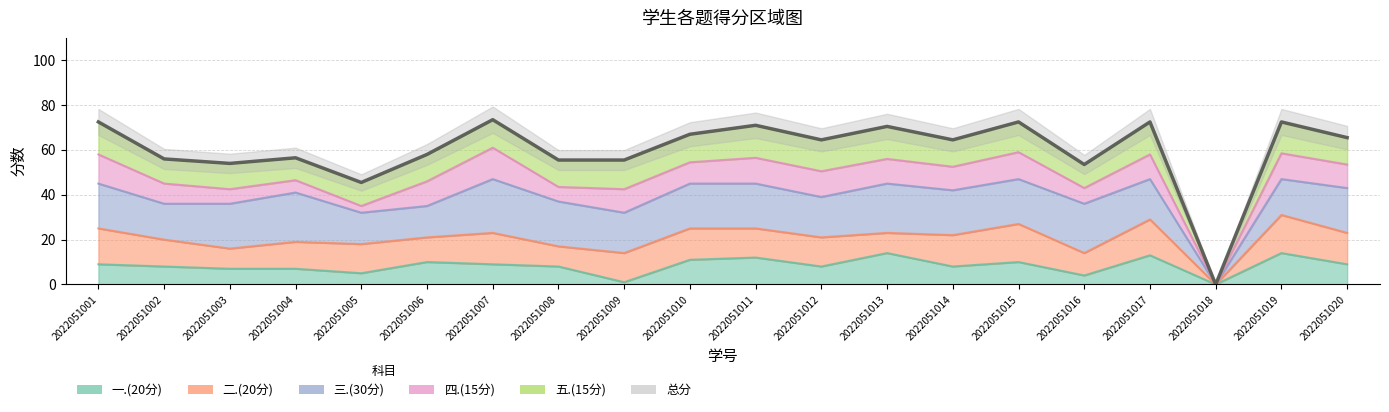

The 三.(30分) series shows 5.5 at 2022051002. True or false?

False